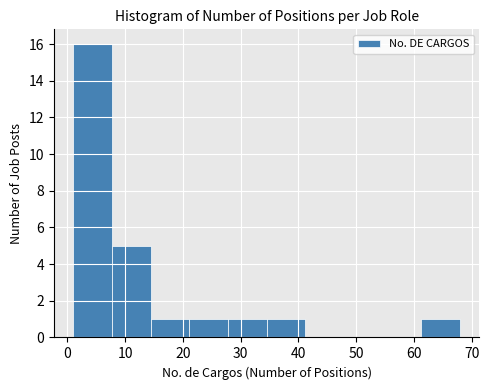

Which range on the x-axis has the tallest bar?

1.0 to 7.7